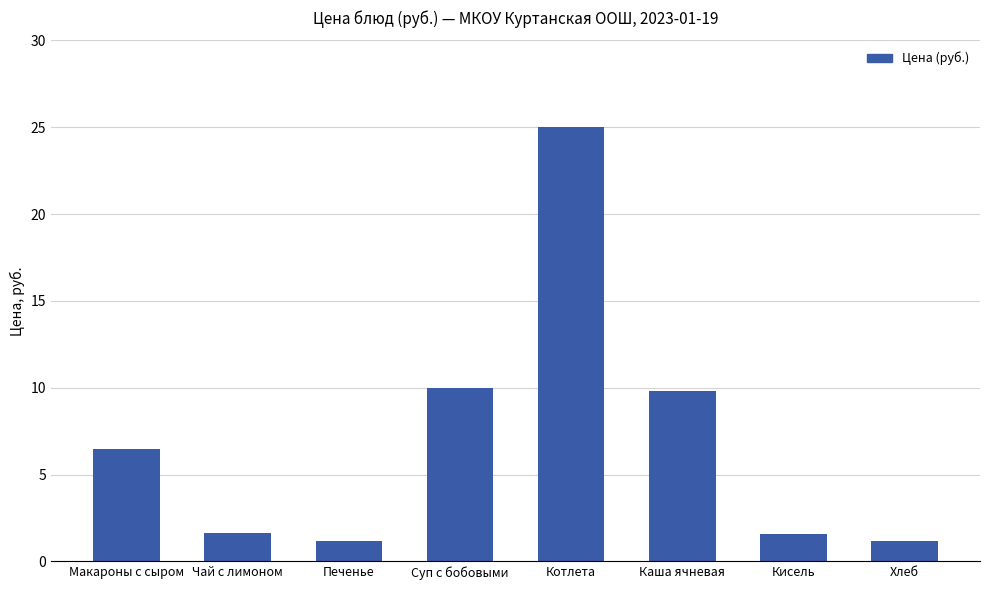

The value at Суп с бобовыми is 10.0. True or false?

True